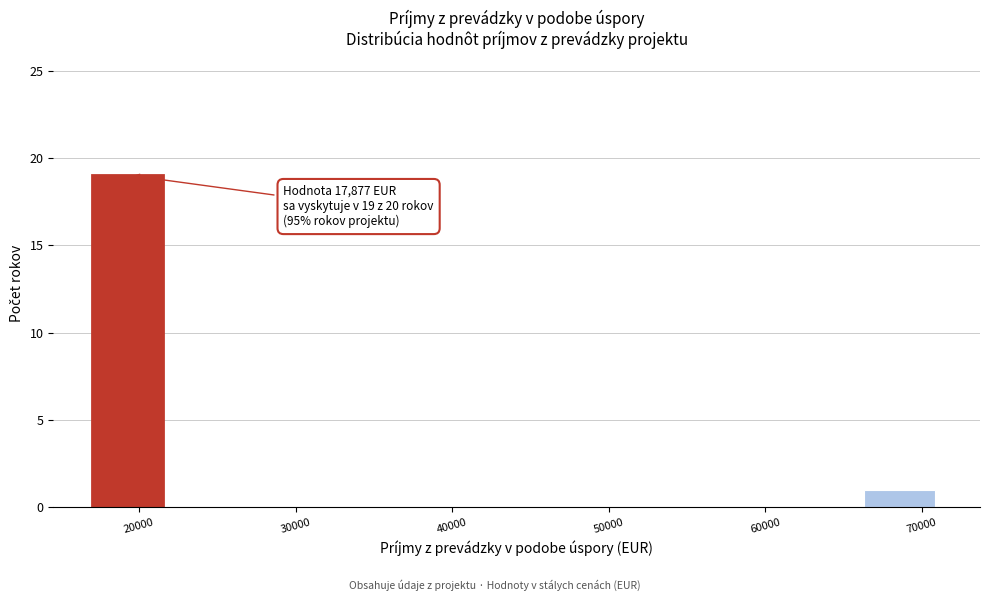

Over which range of the x-axis is the bar tallest?

17000 to 22000